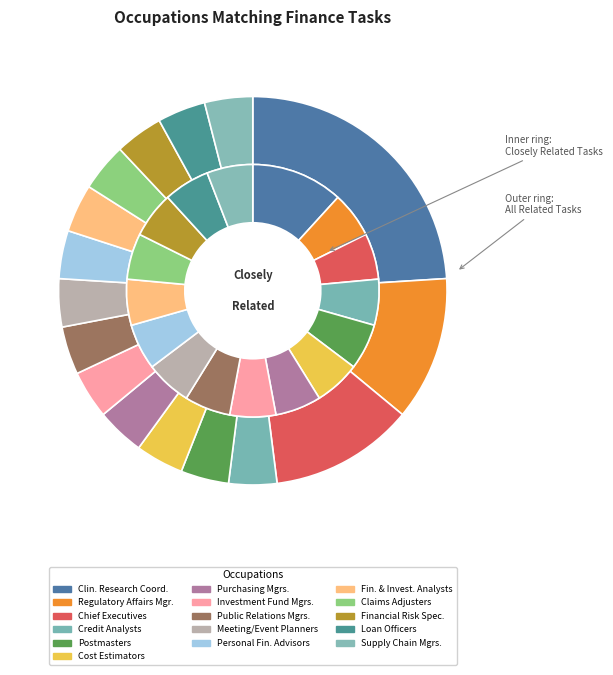

True or false: 5 accounts for 1% of the total.

False